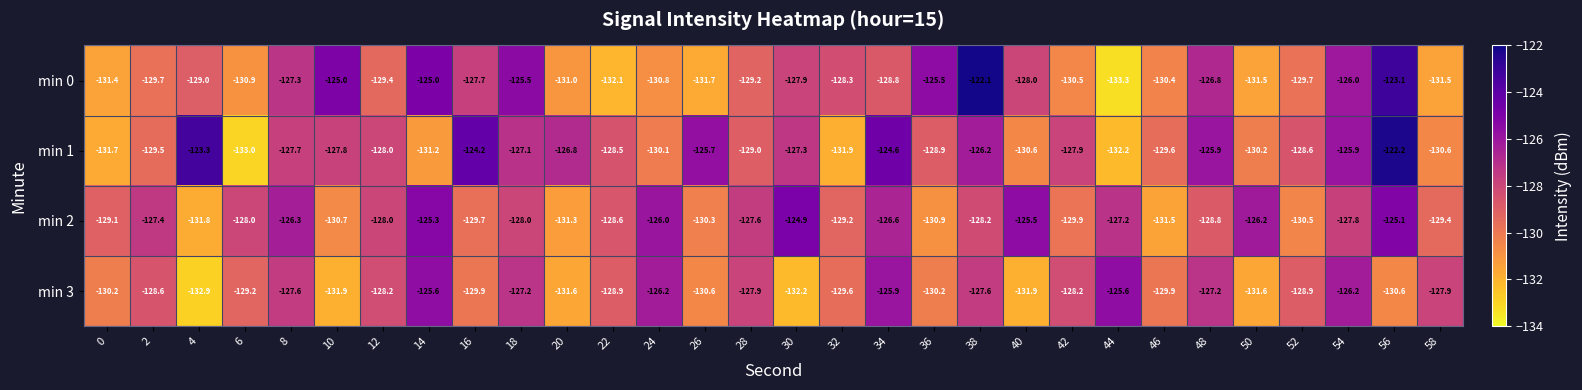

Which category has the lowest value across all series?

44